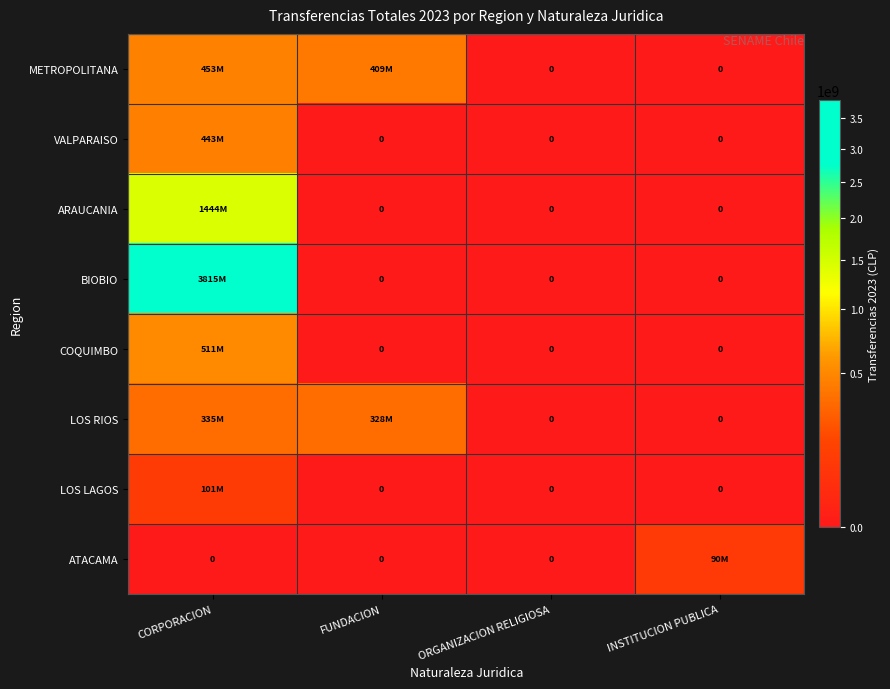

At which category does the chart reach its minimum across all series?

ORGANIZACION RELIGIOSA